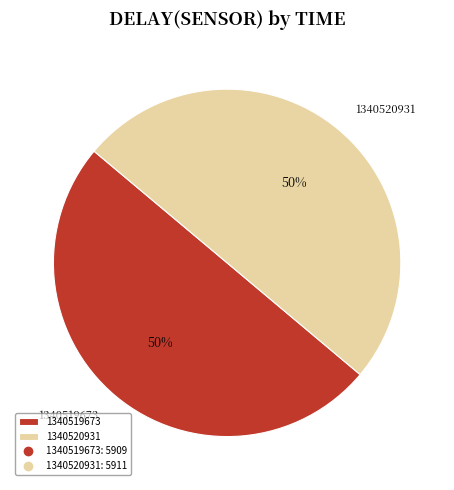

How many segments does this pie chart have?

2